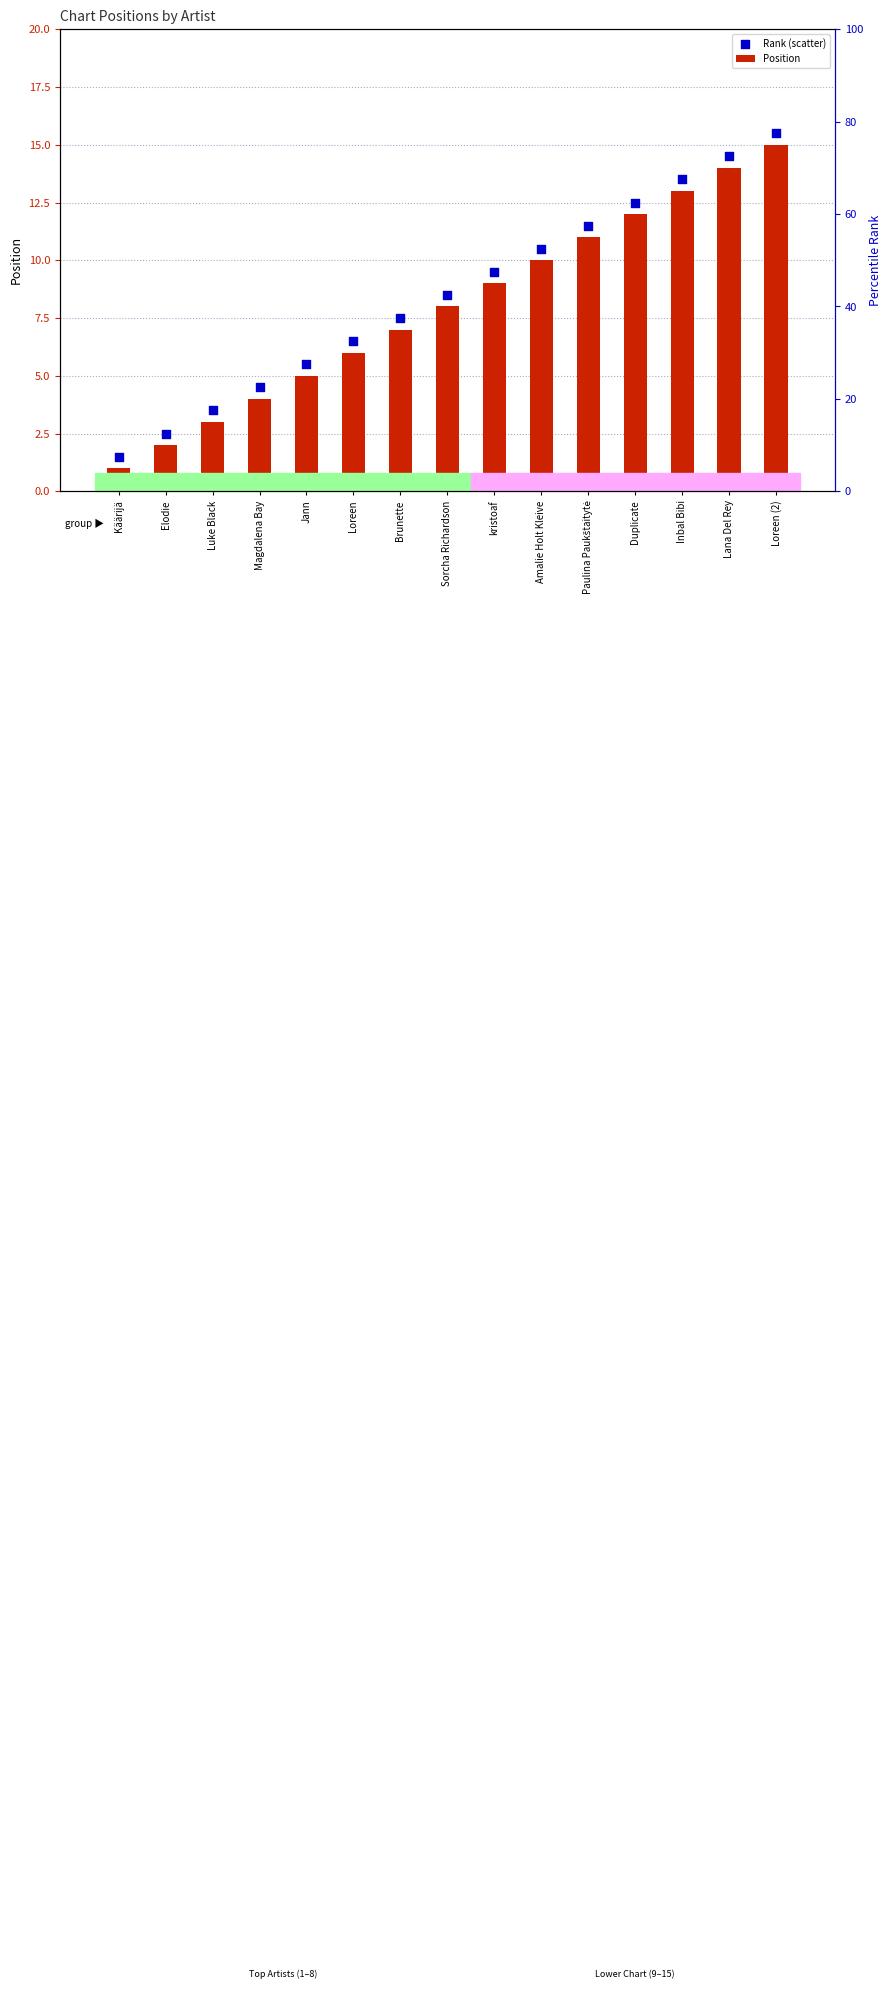

Which series contains the highest Y value?

Rank (scatter)